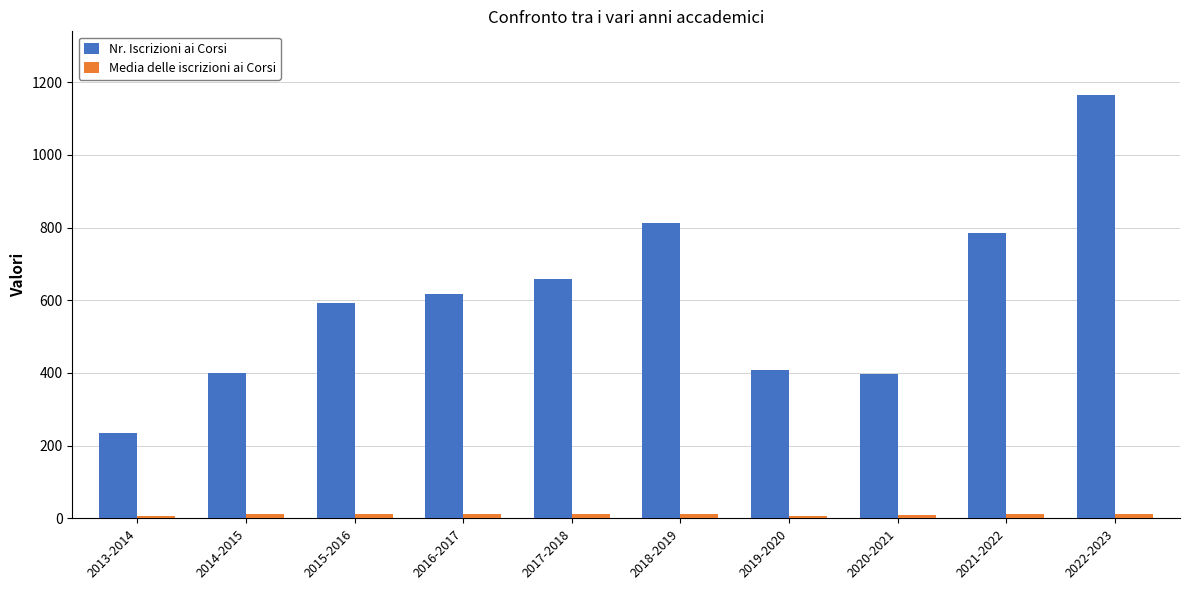

The Nr. Iscrizioni ai Corsi series shows 235.0 at 2013-2014. True or false?

True